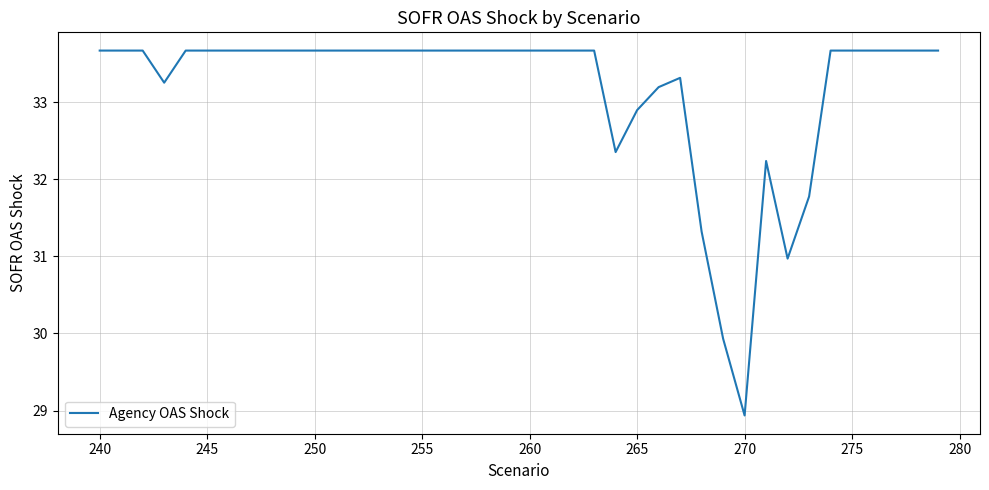

Does the chart display data point markers on the line(s)?

No